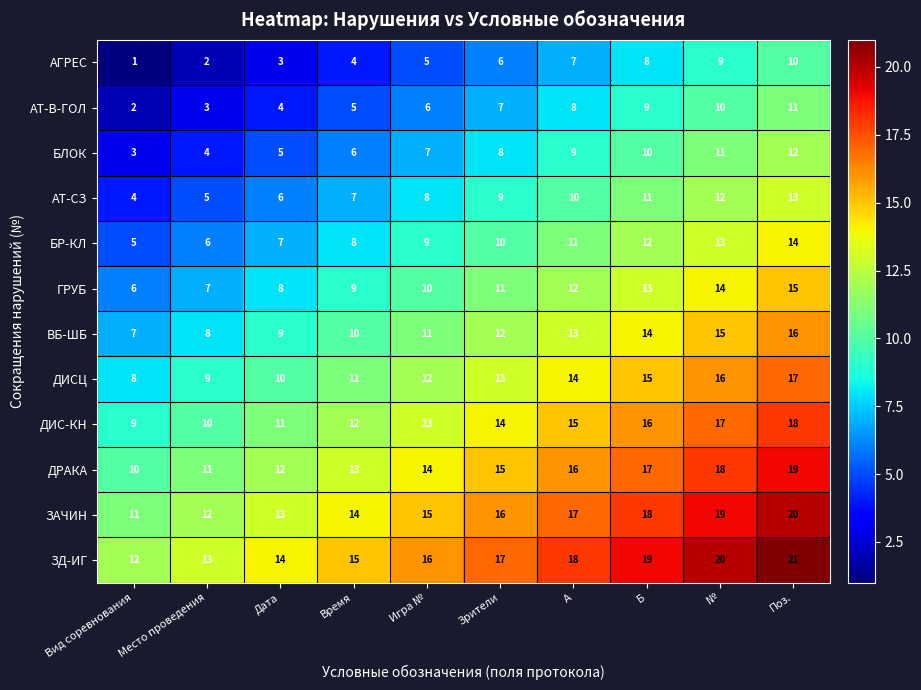

What value does the АТ-В-ГОЛ series have at Дата?

4